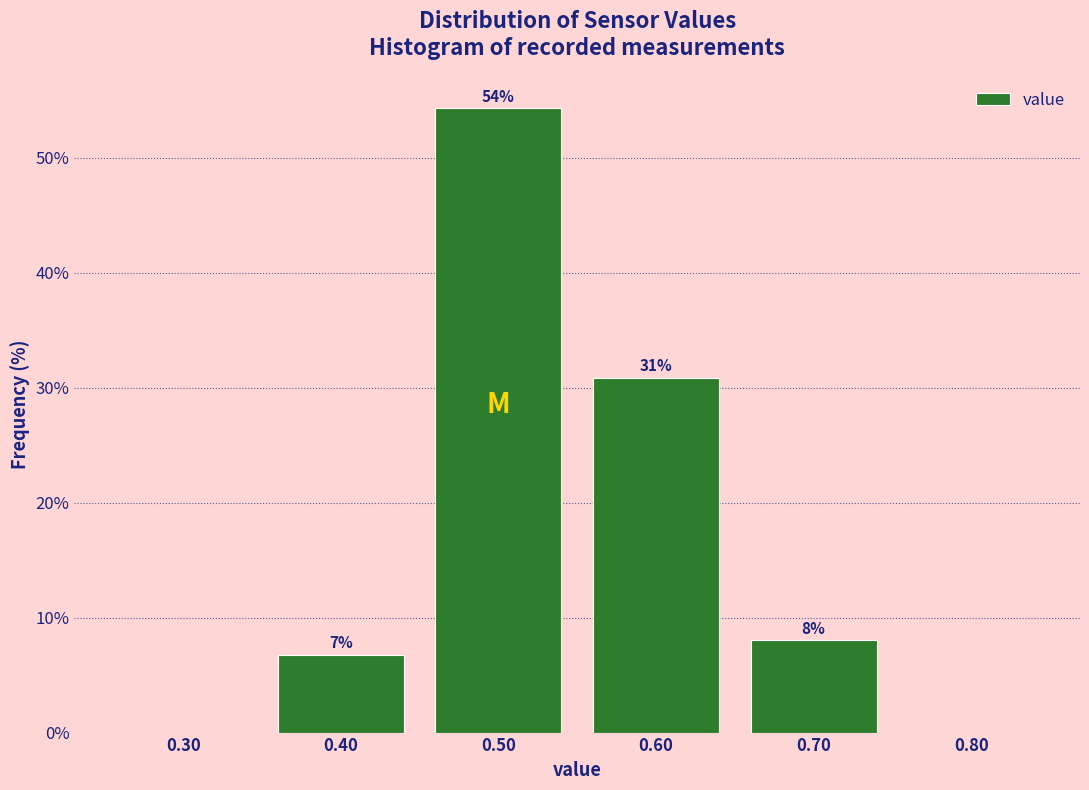

Over which range of the x-axis is the bar tallest?

0.45 to 0.55